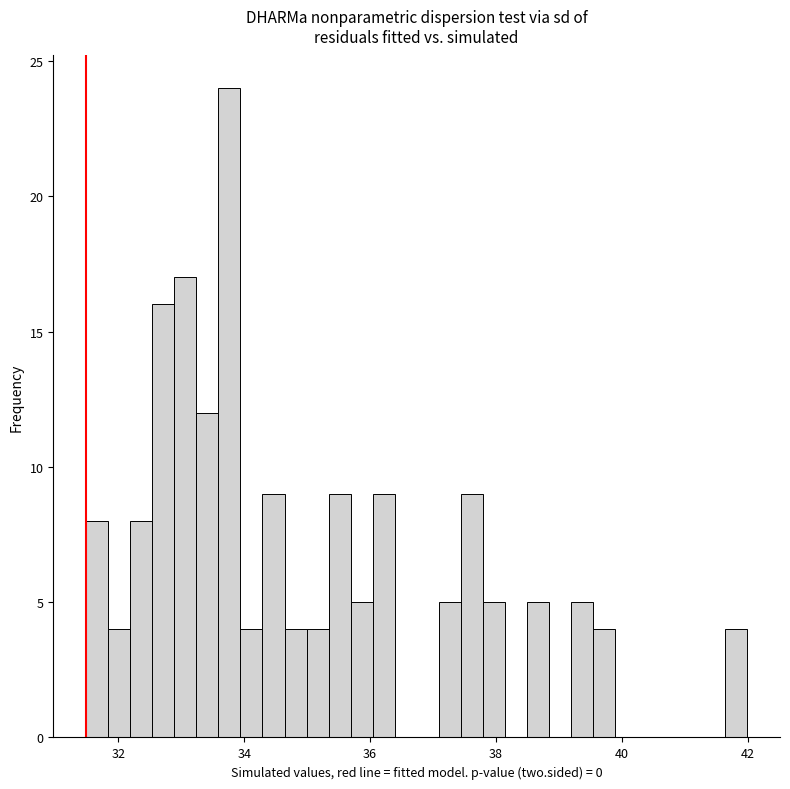

Read against the x-axis, roughly where is the centre of the tallest bar?

33.8